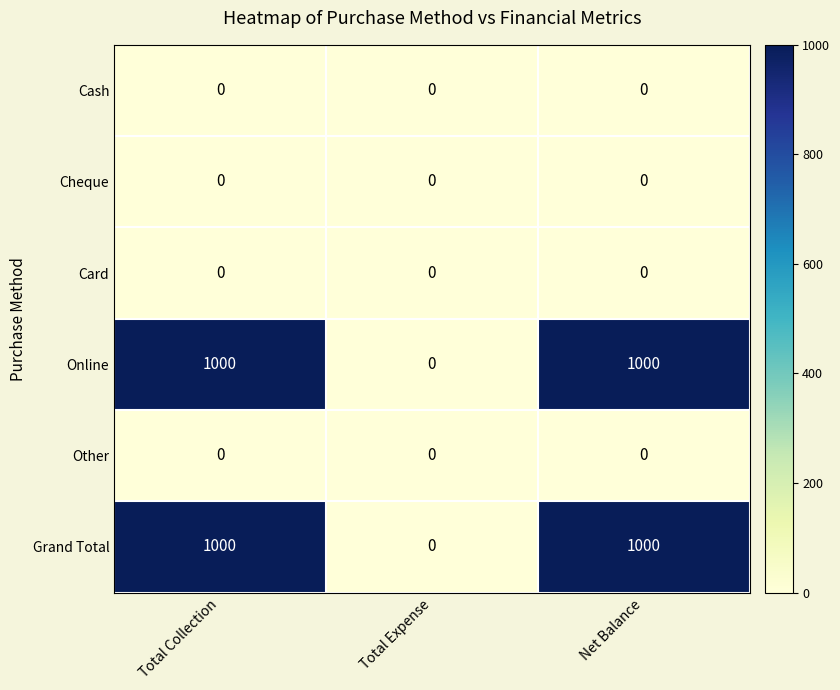

Reading left to right, list all the values displayed in this chart.

Cash: Total Collection=0	Total Expense=0	Net Balance=0
Cheque: Total Collection=0	Total Expense=0	Net Balance=0
Card: Total Collection=0	Total Expense=0	Net Balance=0
Online: Total Collection=1000	Total Expense=0	Net Balance=1000
Other: Total Collection=0	Total Expense=0	Net Balance=0
Grand Total: Total Collection=1000	Total Expense=0	Net Balance=1000